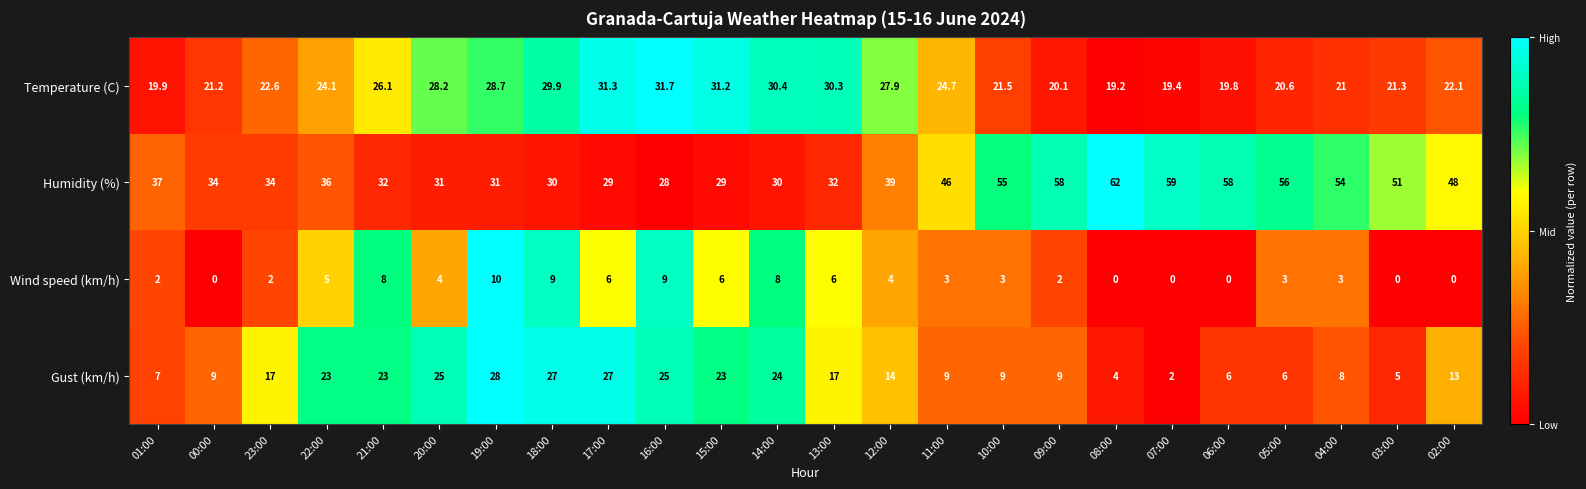

Rank the series by their maximum value, from lowest to highest.

Wind speed (km/h), Gust (km/h), Temperature (C), Humidity (%)